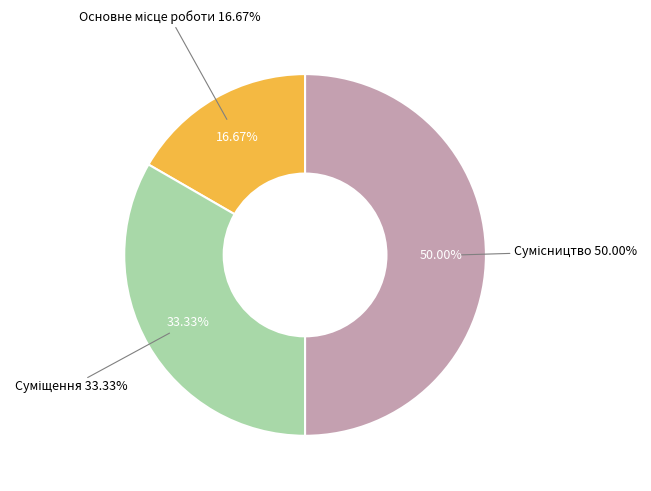

What is the total percentage of Суміщення and Основне місце роботи?

50.0%